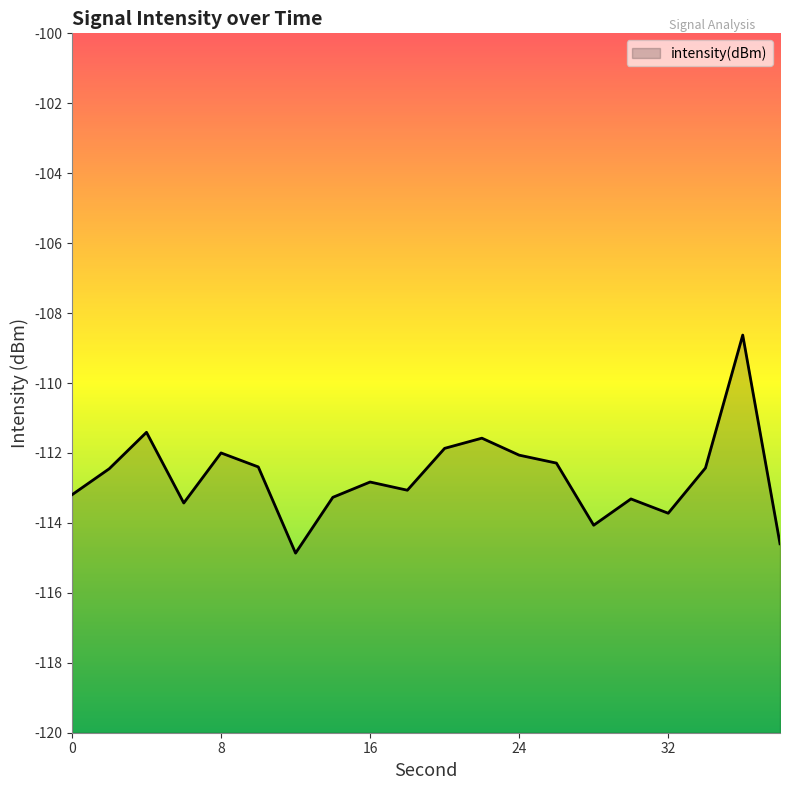

Reading left to right, transcribe all the data shown in this chart.

-113.2	-112.5	-111.4	-113.4	-112.0	-112.4	-114.9	-113.3	-112.8	-113.1	-111.9	-111.6	-112.1	-112.3	-114.1	-113.3	-113.7	-112.4	-108.6	-114.6